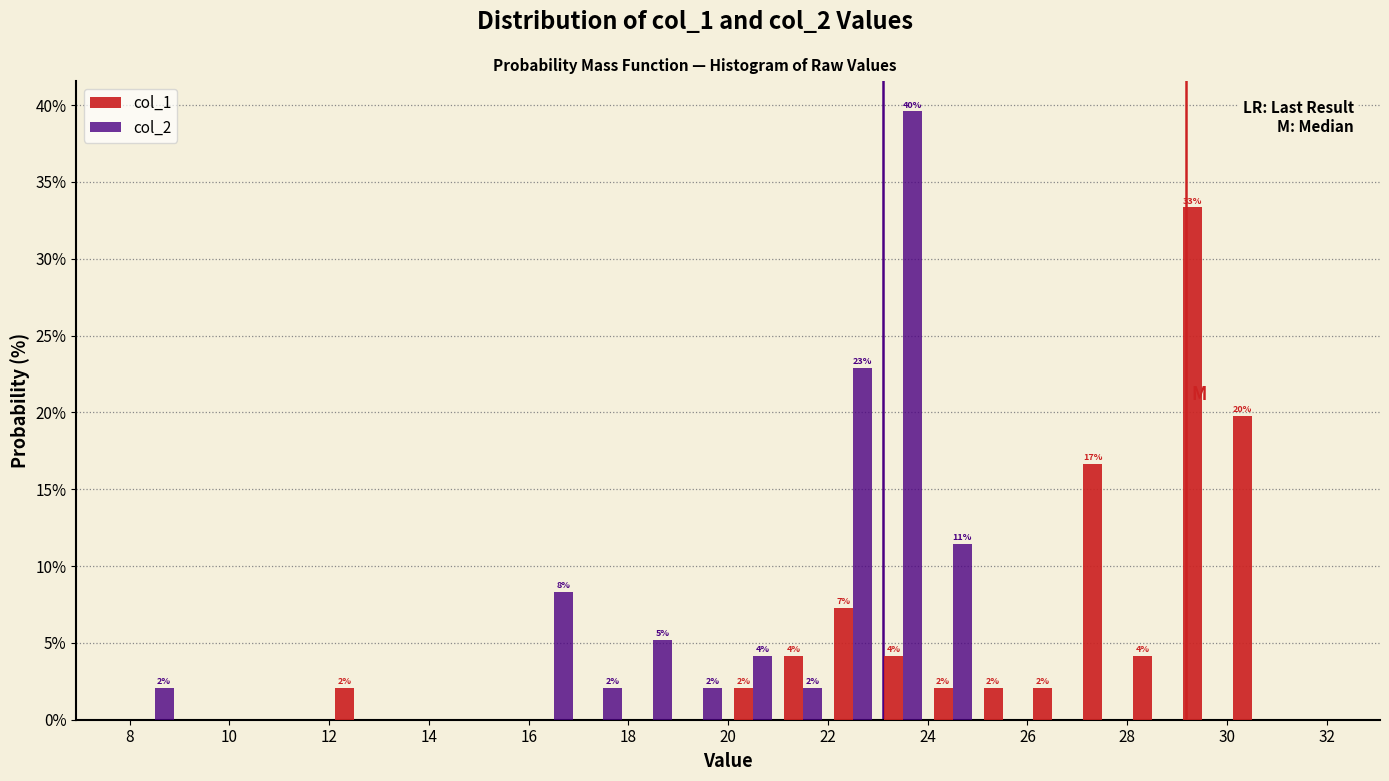

In the col_1 series, which range on the x-axis has the tallest bar?

29 to 30